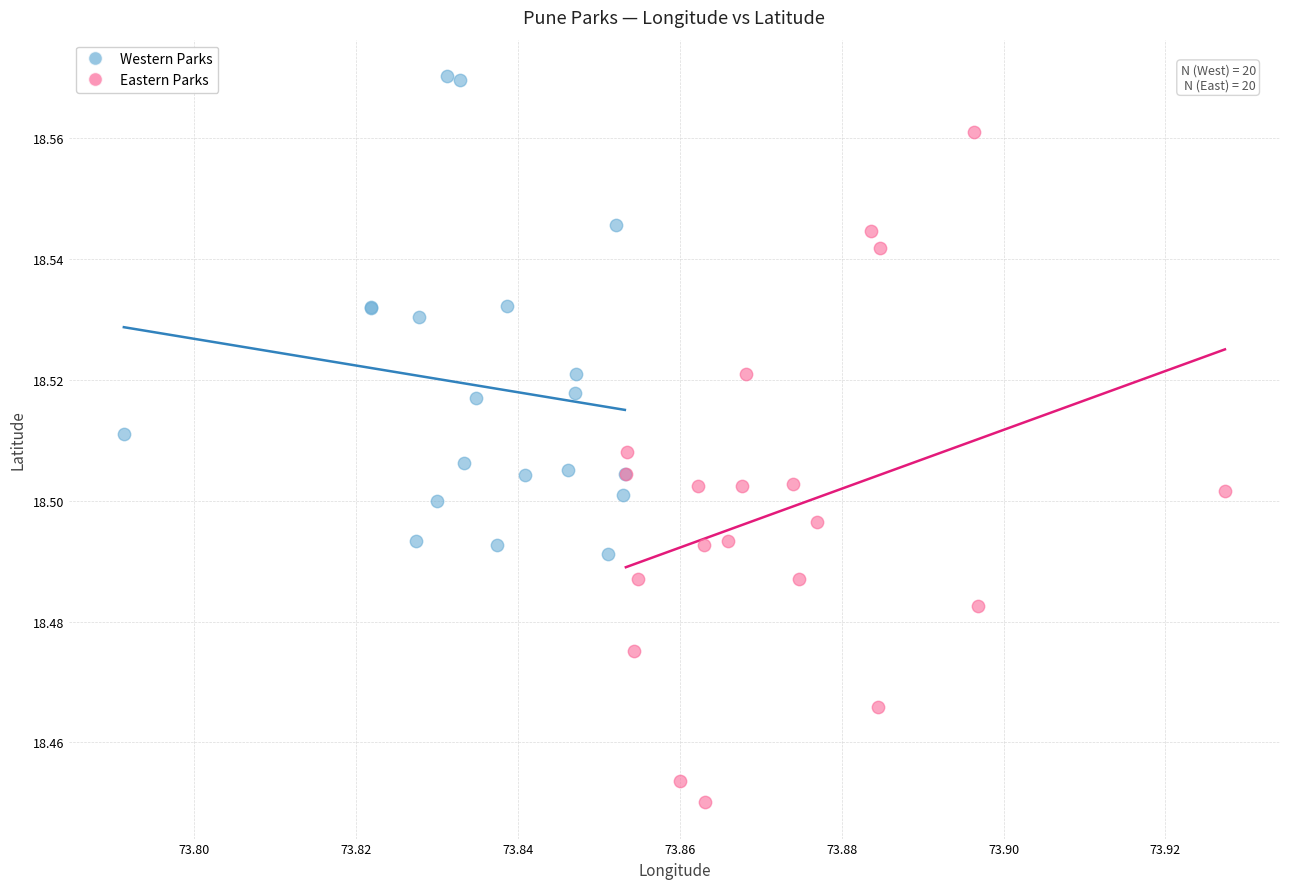

Which series reaches the maximum Y coordinate?

Western Parks